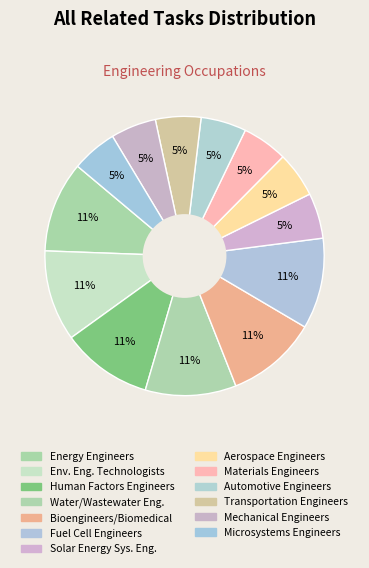

How many slices are in this pie chart?

13